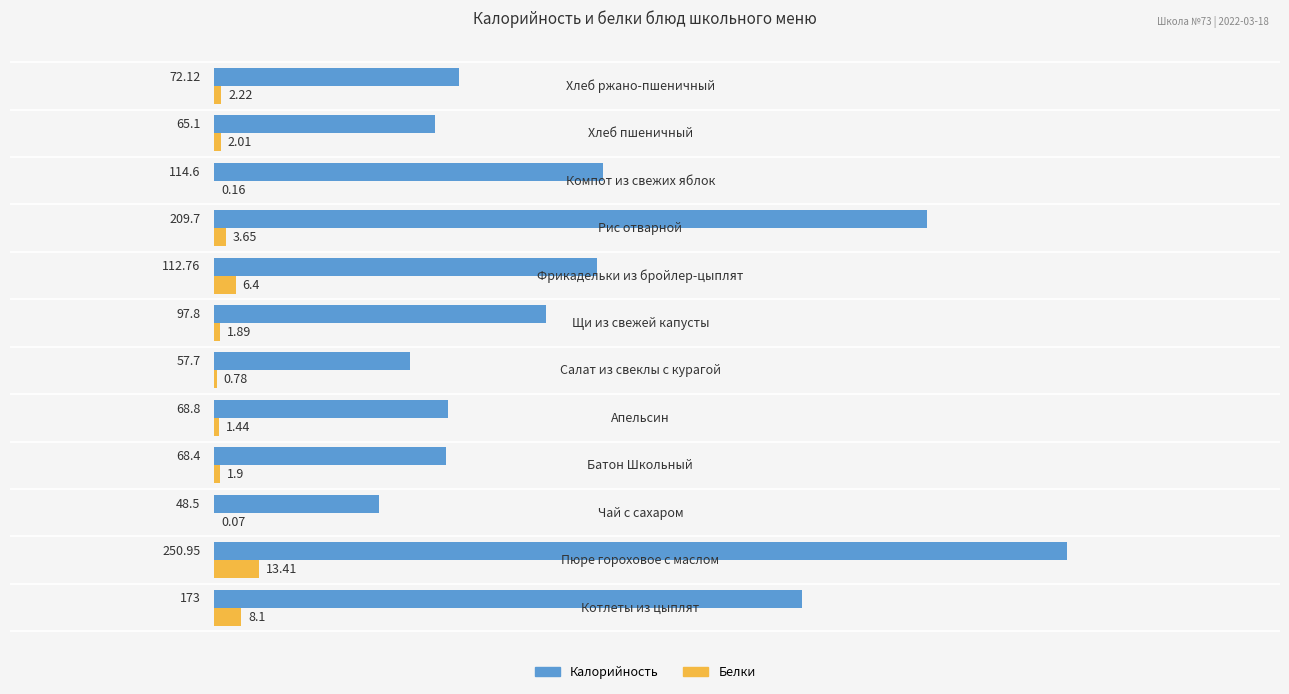

Which series has the largest total across all categories?

Калорийность